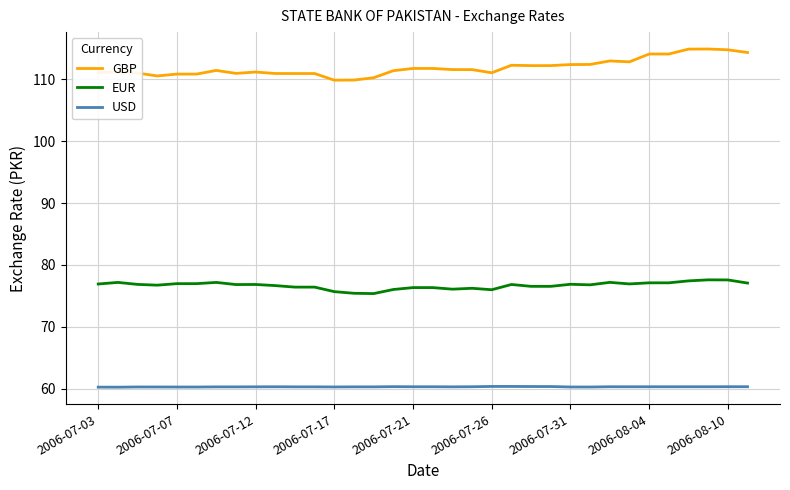

What is the minimum value for EUR?

75.4